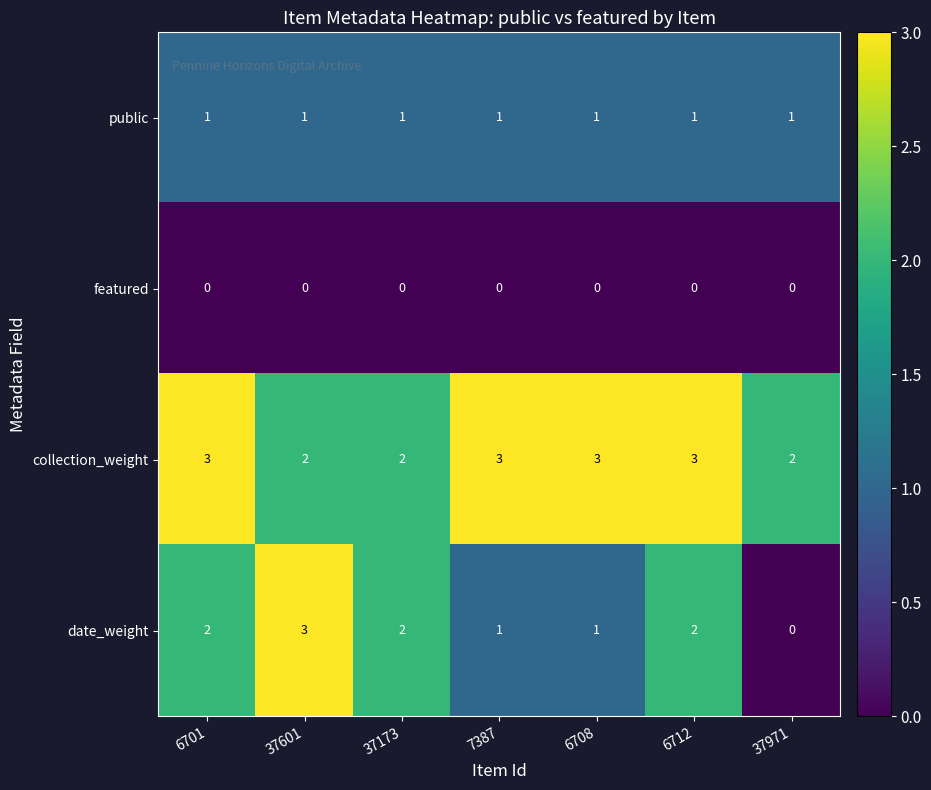

What is the total value across all series at 37601?

6